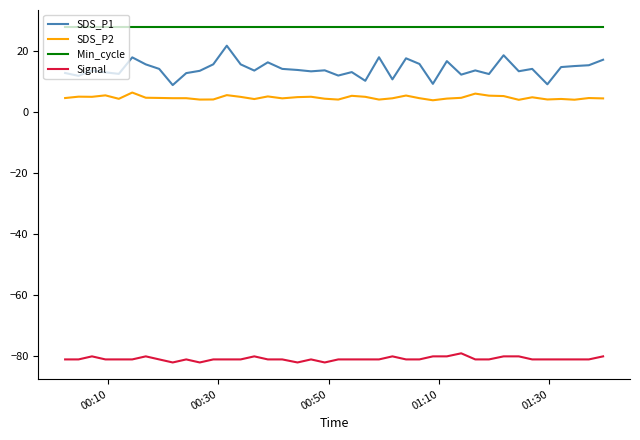

True or false: Signal and SDS_P1 intersect in this chart.

False